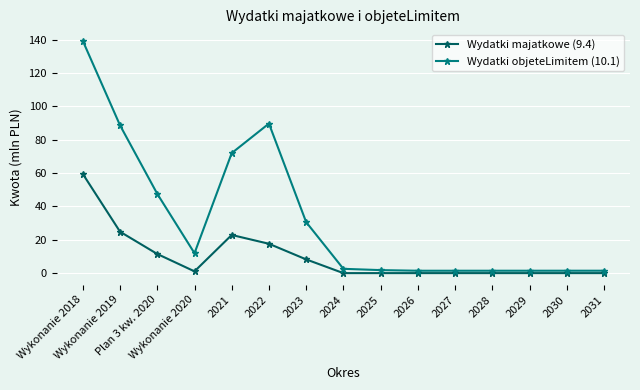

What is the total value across all series at 2031?

1.4